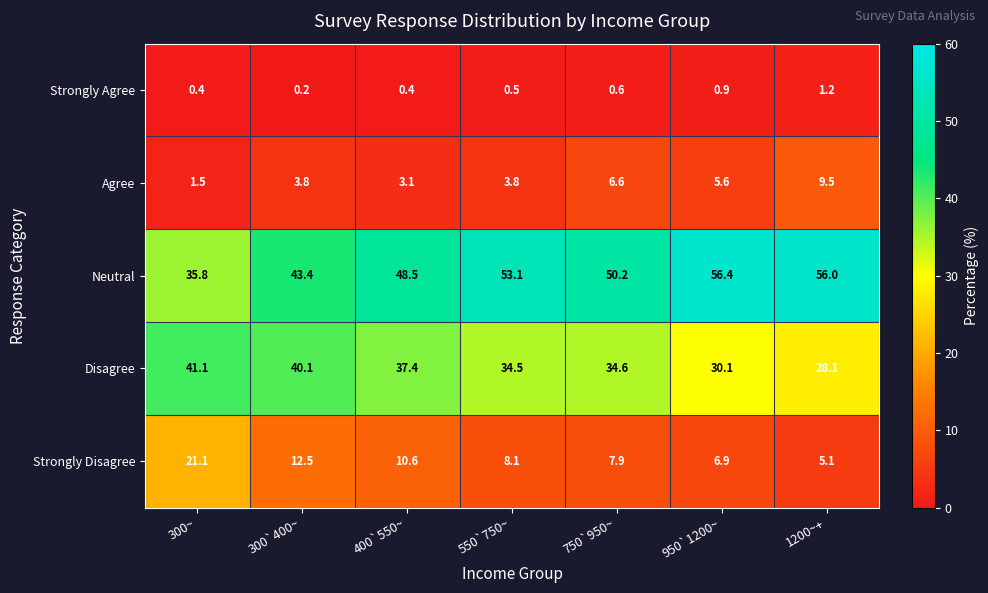

What is the greatest value displayed?

56.4